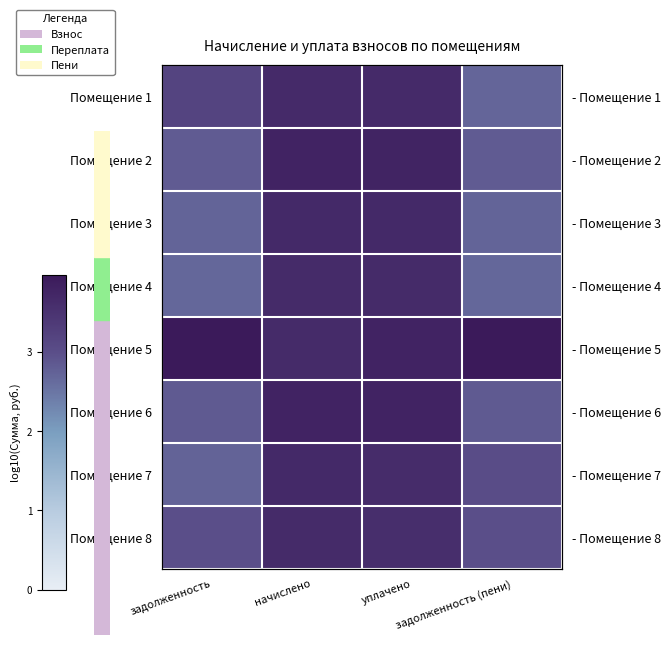

The Помещение 7 series shows 3.7 at начислено. True or false?

True